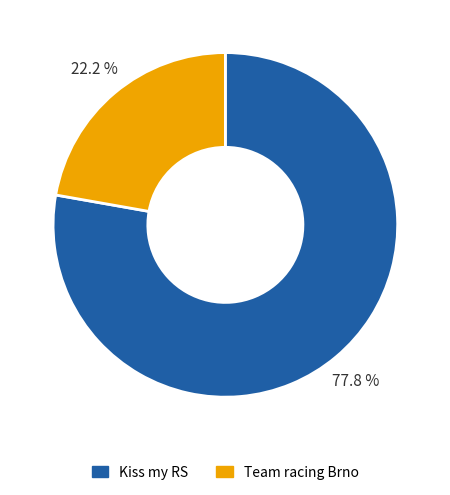

Is there a majority slice in this chart?

Yes